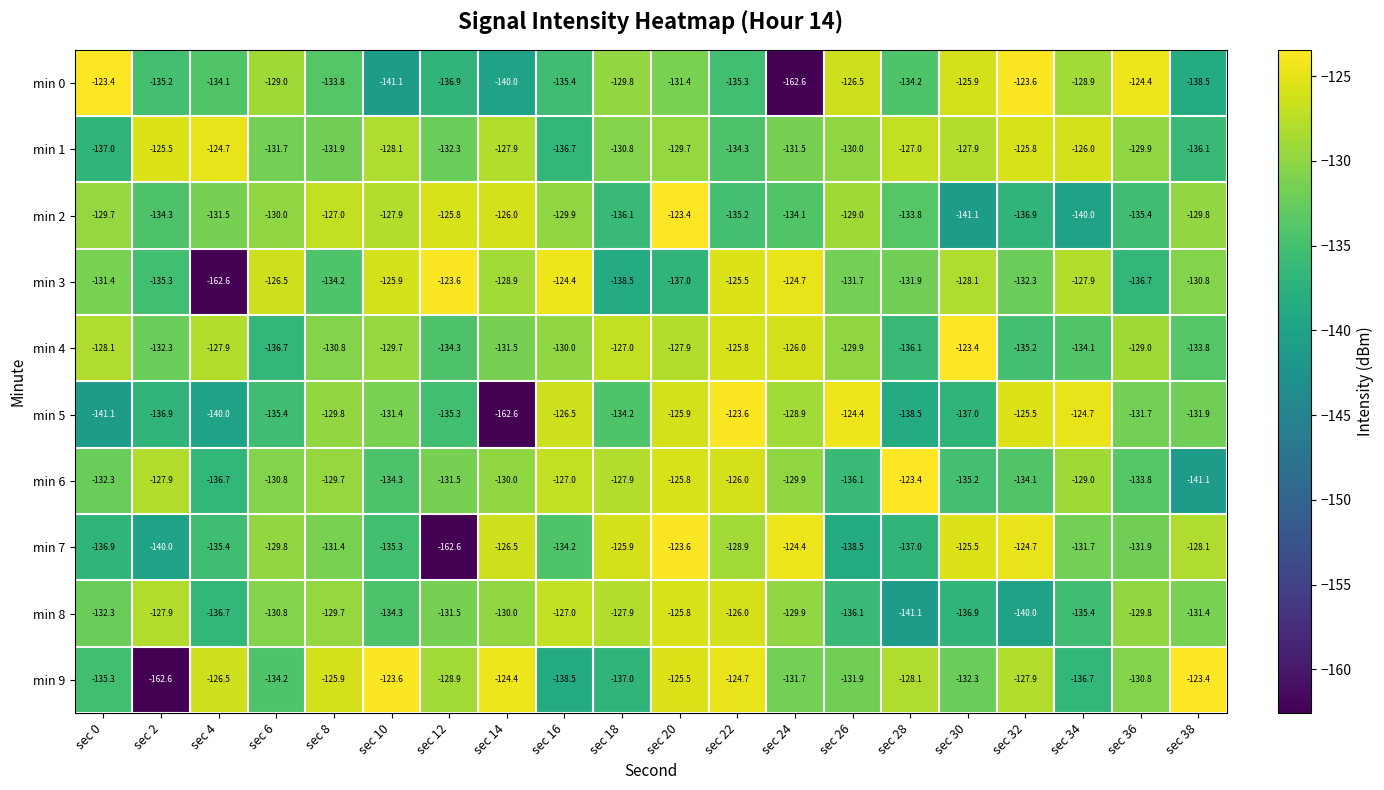

Rank the series at sec 38 from lowest to highest value.

min 6, min 0, min 1, min 4, min 5, min 8, min 3, min 2, min 7, min 9